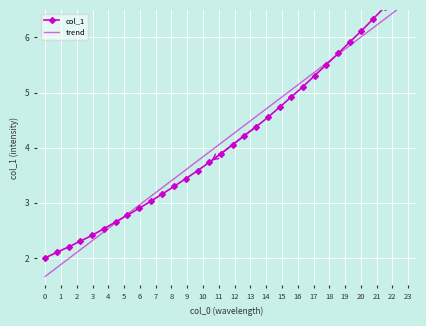

What is the value of the col_1 point at the 25th from the left?

5.5